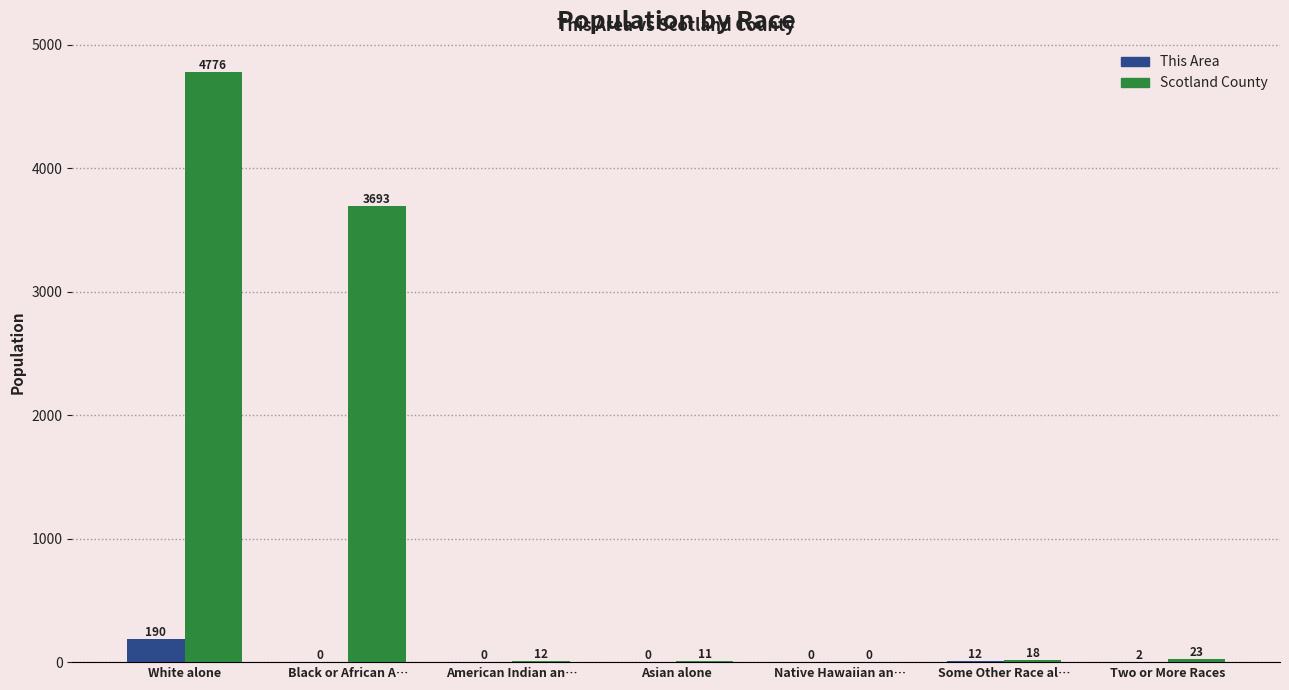

Does the chart contain stacked bars?

No